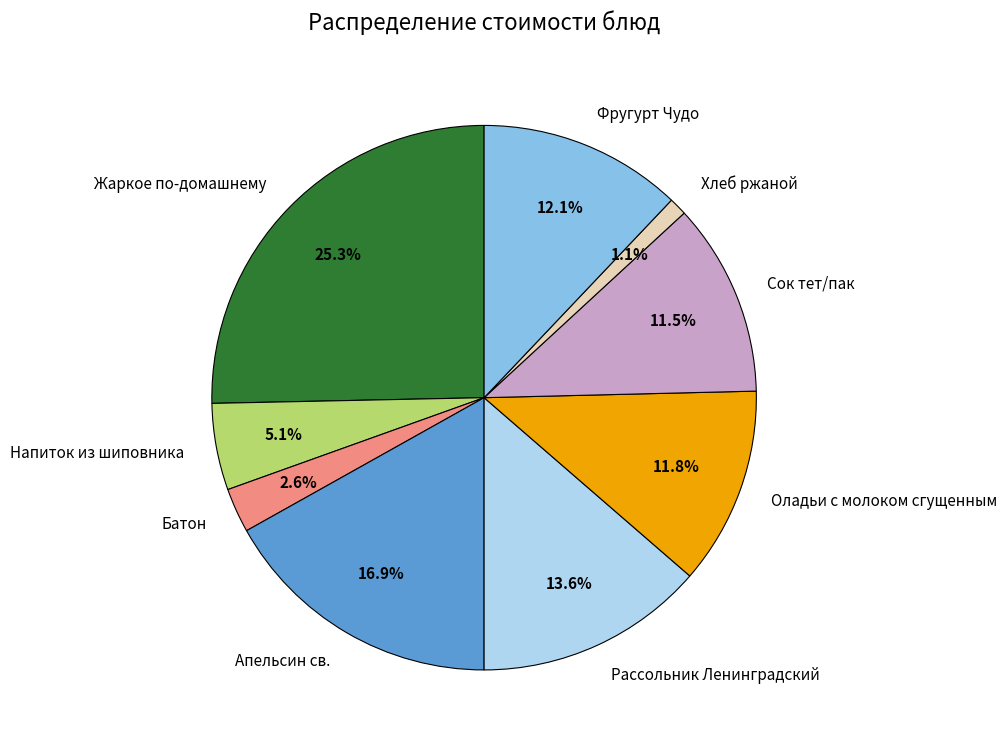

To the nearest percent, what is the combined percentage of Фругурт Чудо and Сок тет/пак?

24%